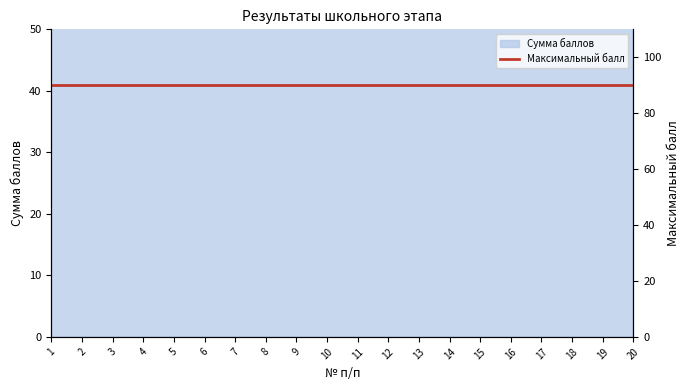

Reading left to right, what are all the values shown in this chart?

81	80	79	72	70	68	67	66	66	65	64	64	62	57	57	55	55	54	52	52